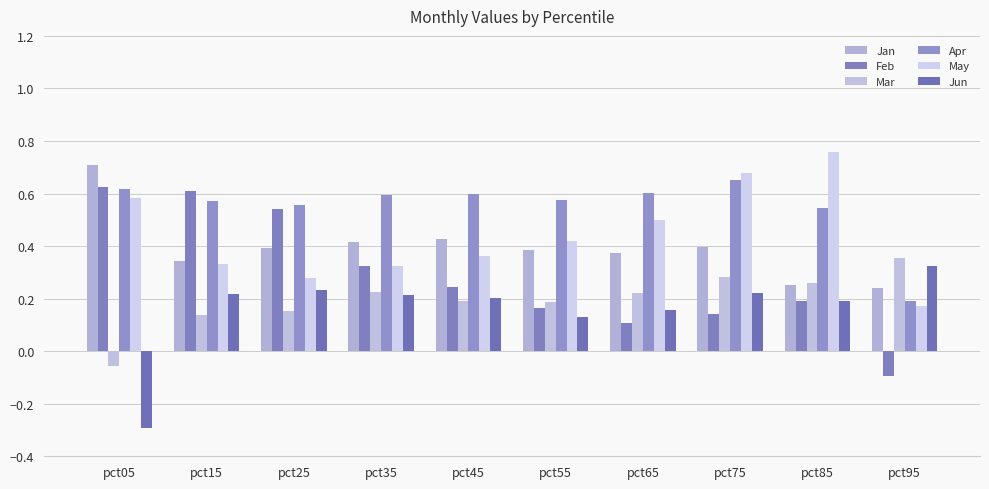

Reading left to right, transcribe all the data shown in this chart.

Jan: pct05=0.7	pct15=0.3	pct25=0.4	pct35=0.4	pct45=0.4	pct55=0.4	pct65=0.4	pct75=0.4	pct85=0.3	pct95=0.2
Feb: pct05=0.6	pct15=0.6	pct25=0.5	pct35=0.3	pct45=0.2	pct55=0.2	pct65=0.1	pct75=0.1	pct85=0.2	pct95=-0.1
Mar: pct05=-0.1	pct15=0.1	pct25=0.2	pct35=0.2	pct45=0.2	pct55=0.2	pct65=0.2	pct75=0.3	pct85=0.3	pct95=0.4
Apr: pct05=0.6	pct15=0.6	pct25=0.6	pct35=0.6	pct45=0.6	pct55=0.6	pct65=0.6	pct75=0.7	pct85=0.5	pct95=0.2
May: pct05=0.6	pct15=0.3	pct25=0.3	pct35=0.3	pct45=0.4	pct55=0.4	pct65=0.5	pct75=0.7	pct85=0.8	pct95=0.2
Jun: pct05=-0.3	pct15=0.2	pct25=0.2	pct35=0.2	pct45=0.2	pct55=0.1	pct65=0.2	pct75=0.2	pct85=0.2	pct95=0.3